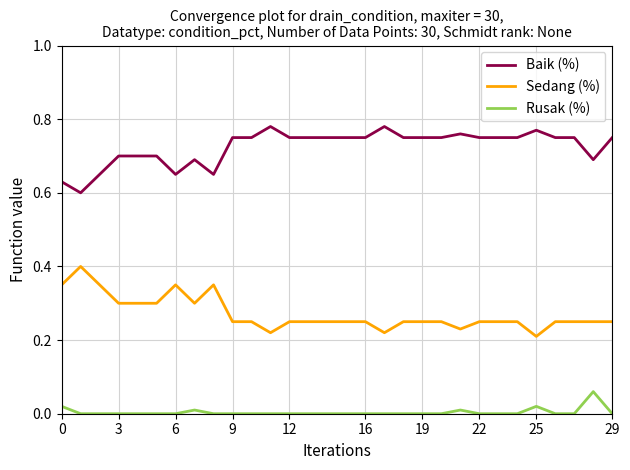

Rank the series by their average value, from highest to lowest.

Baik (%), Sedang (%), Rusak (%)